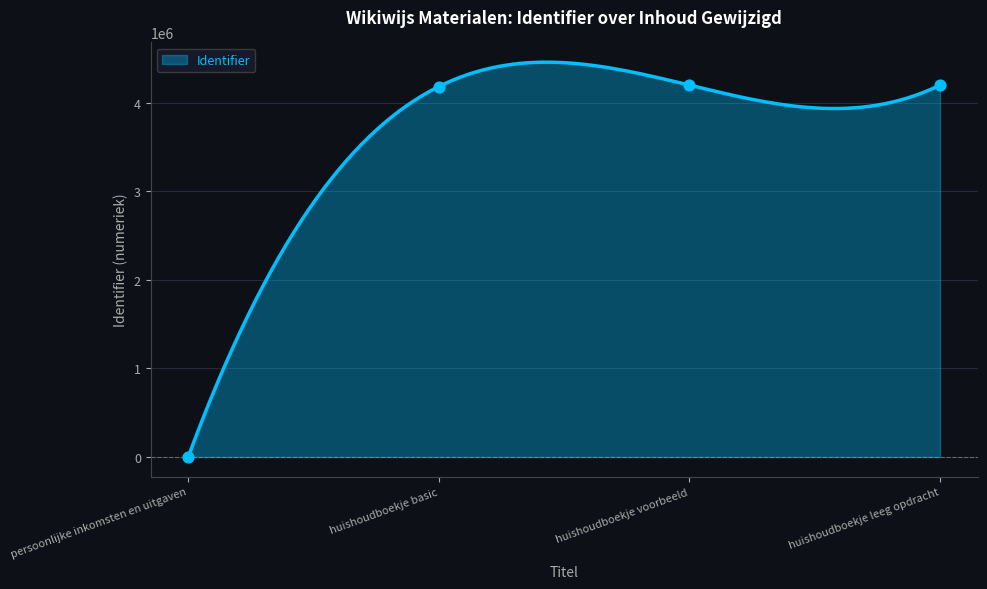

Between huishoudboekje leeg opdracht and huishoudboekje voorbeeld, which is larger?

huishoudboekje leeg opdracht